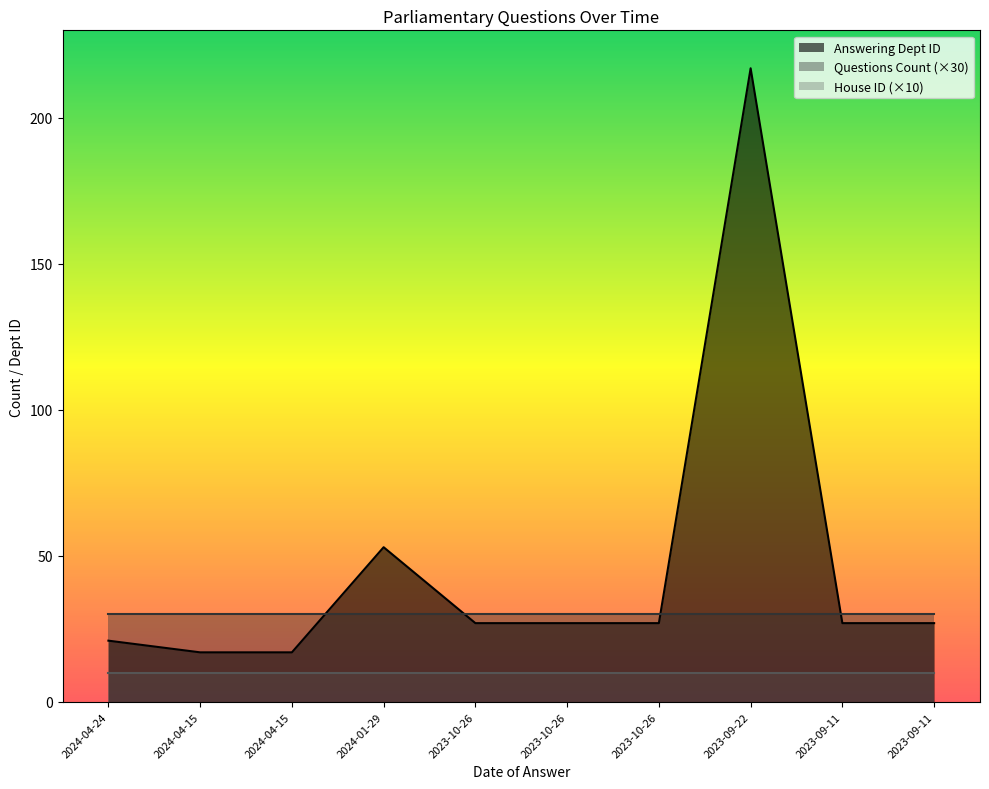

The Answering Dept ID series shows 37 at 2023-10-26. True or false?

False